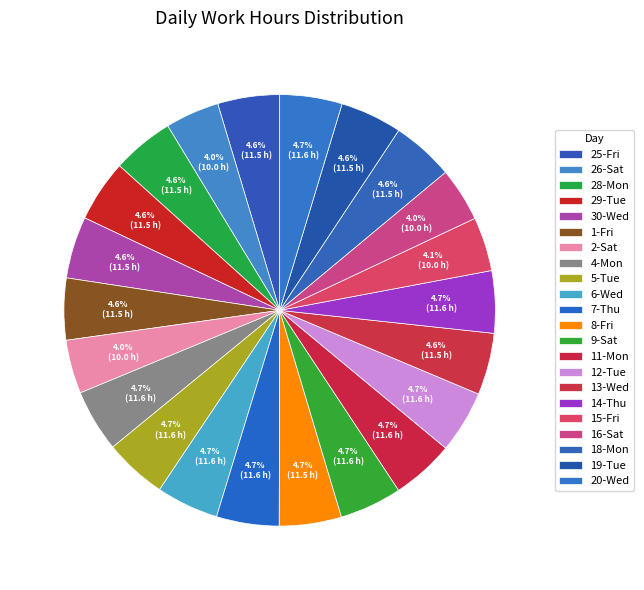

What is the total percentage of 28-Mon and 20-Wed?

9.3%